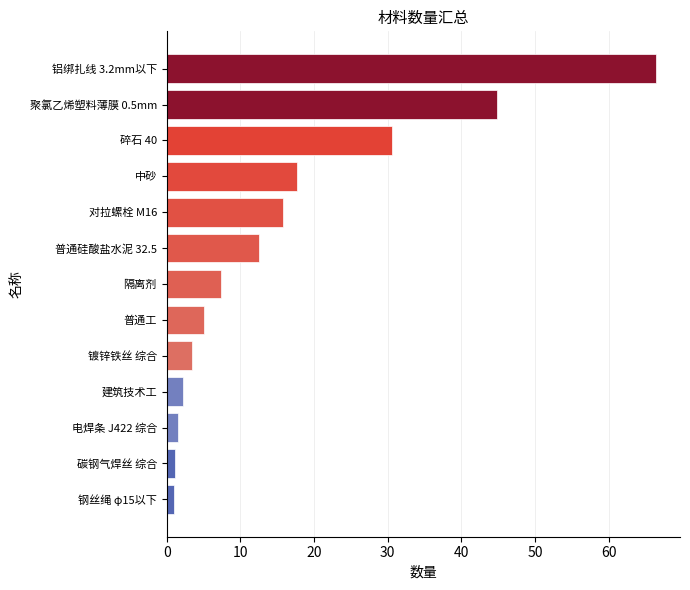

What is the average value?

16.1